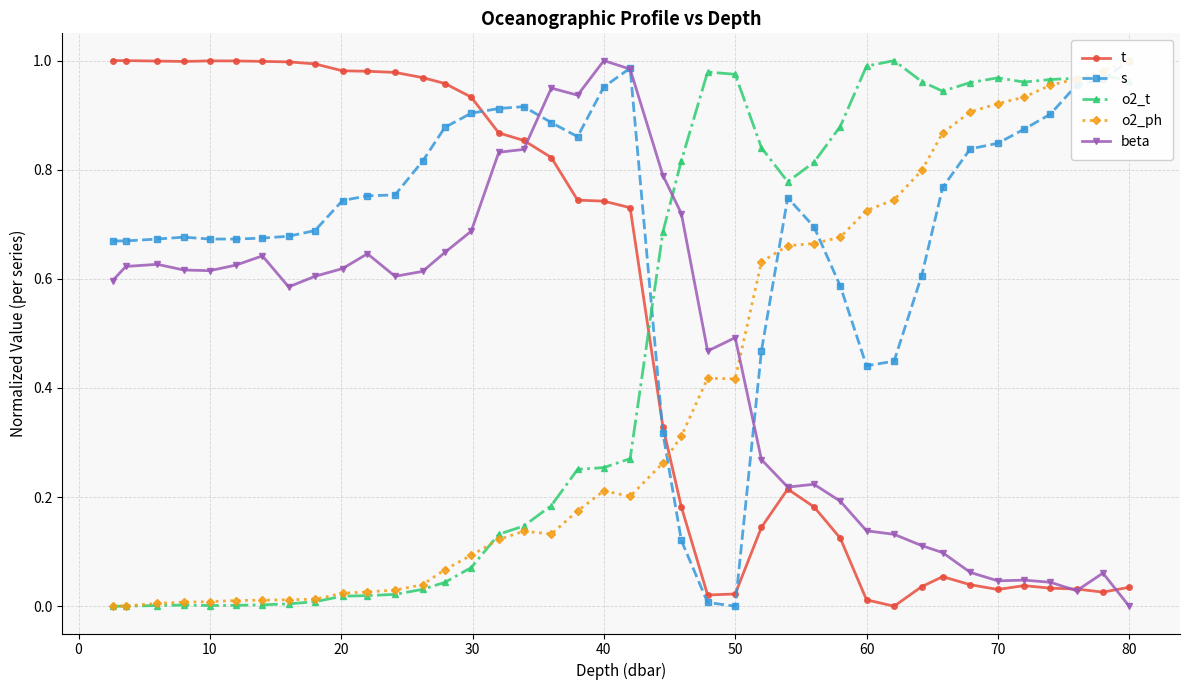

What is the highest value of the s series?

1.0